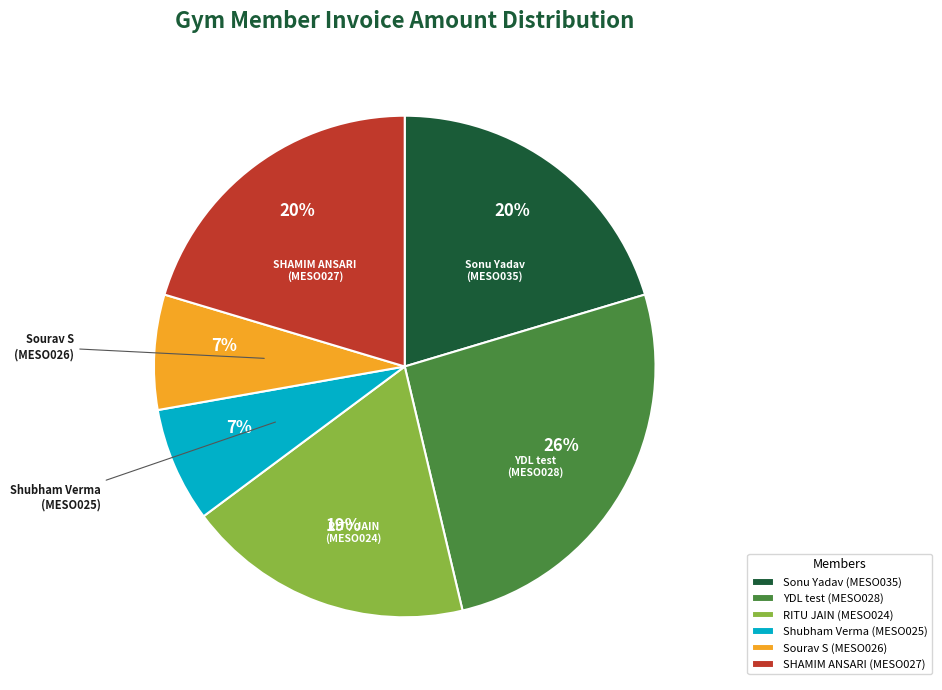

To the nearest percent, what percentage of the pie is Sourav S (MESO026)?

7%